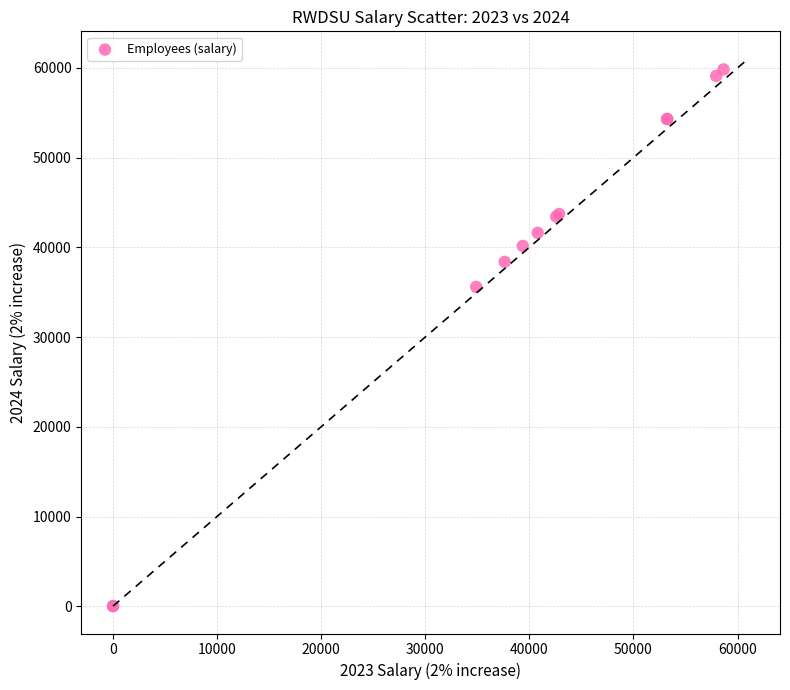

What Y value in the scatter plot is closest to 29928?

35601.0